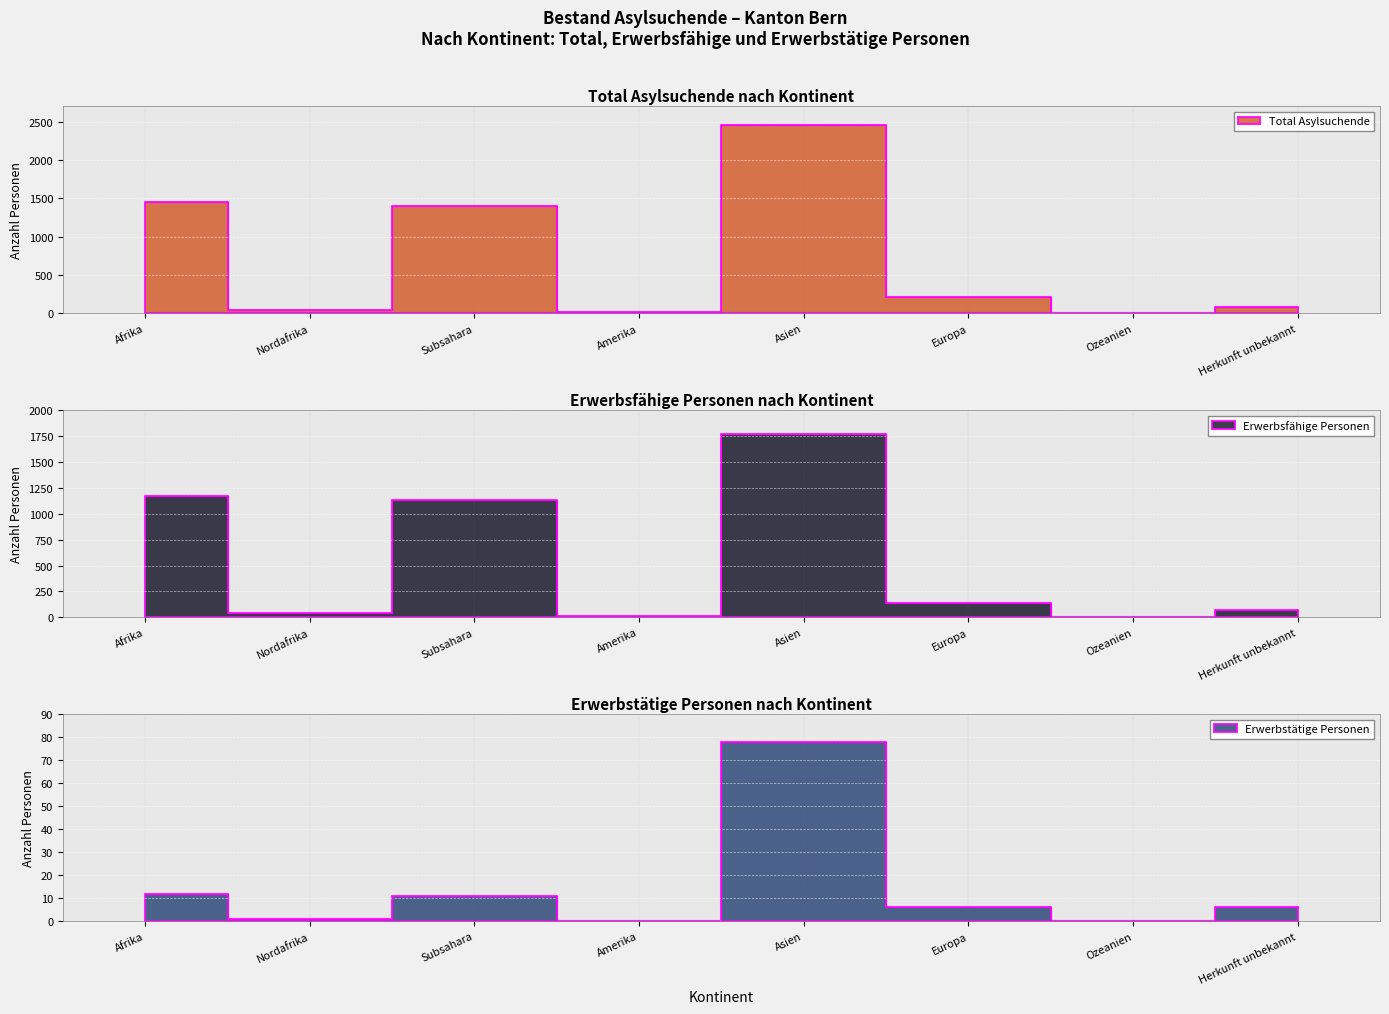

Rank the series at Europa from highest to lowest value.

Total Asylsuchende, Erwerbsfähige Personen, Erwerbstätige Personen